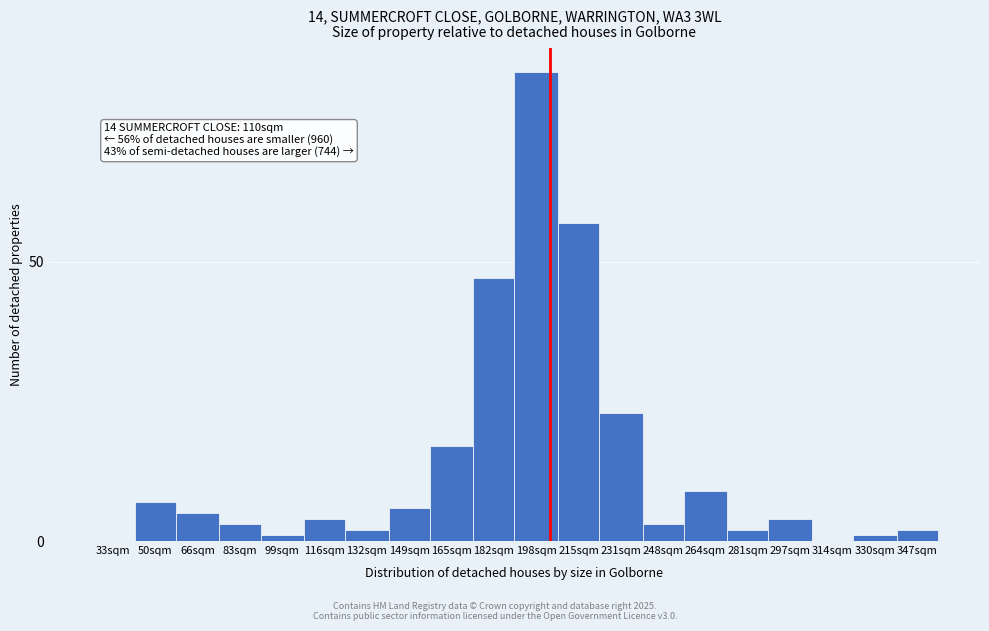

Reading left to right, extract all data points from this chart.

33sqm=0	50sqm=7	66sqm=5	83sqm=3	99sqm=1	116sqm=4	132sqm=2	149sqm=6	165sqm=17	182sqm=47	198sqm=84	215sqm=57	231sqm=23	248sqm=3	264sqm=9	281sqm=2	297sqm=4	314sqm=0	330sqm=1	347sqm=2